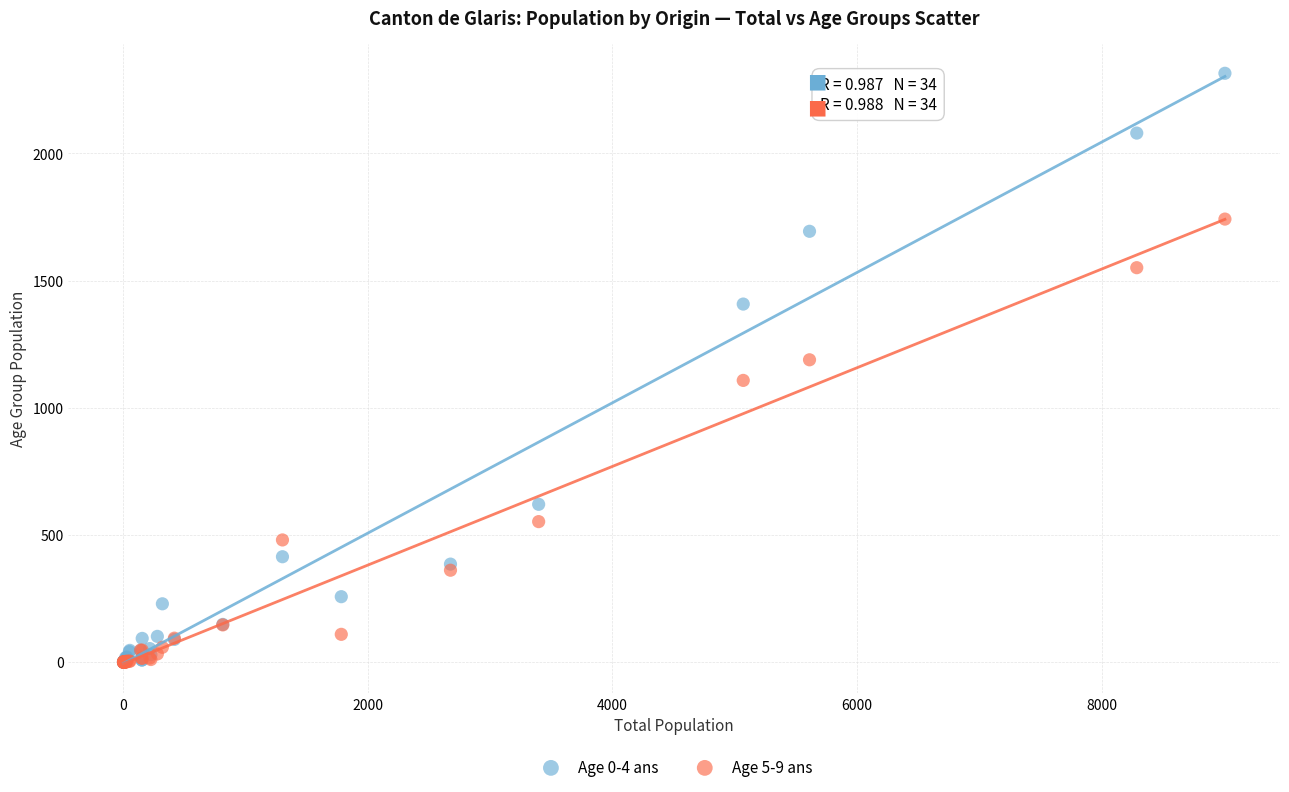

What are all the series names shown in the legend?

Age 0-4 ans, Age 5-9 ans